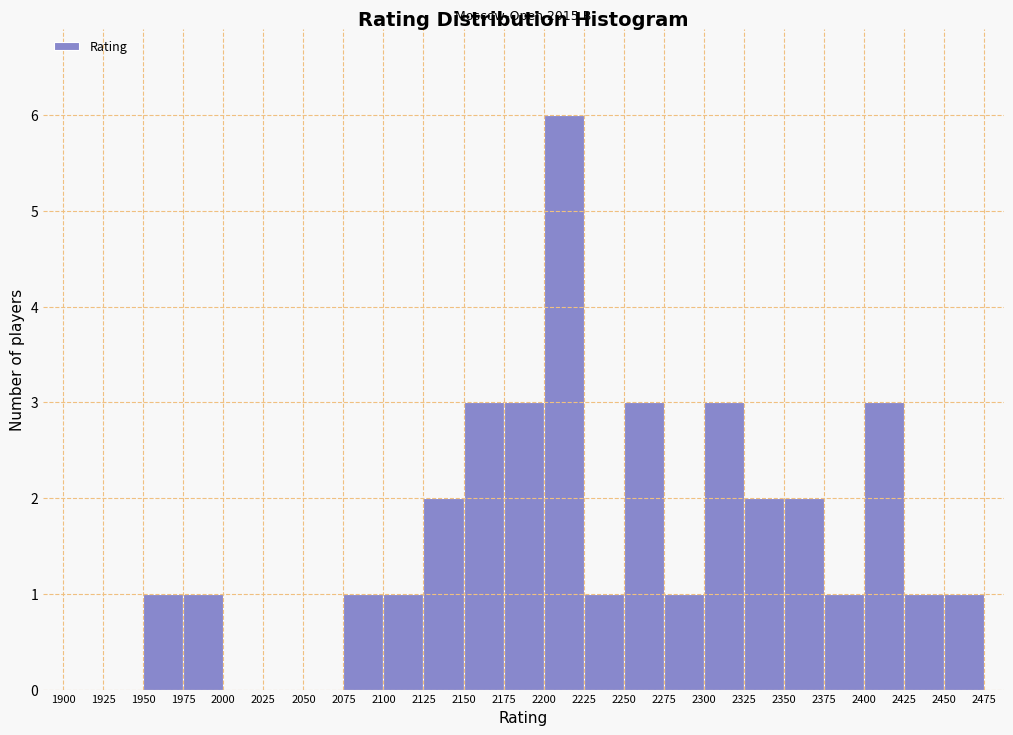

Which range on the x-axis has the tallest bar?

2200 to 2225